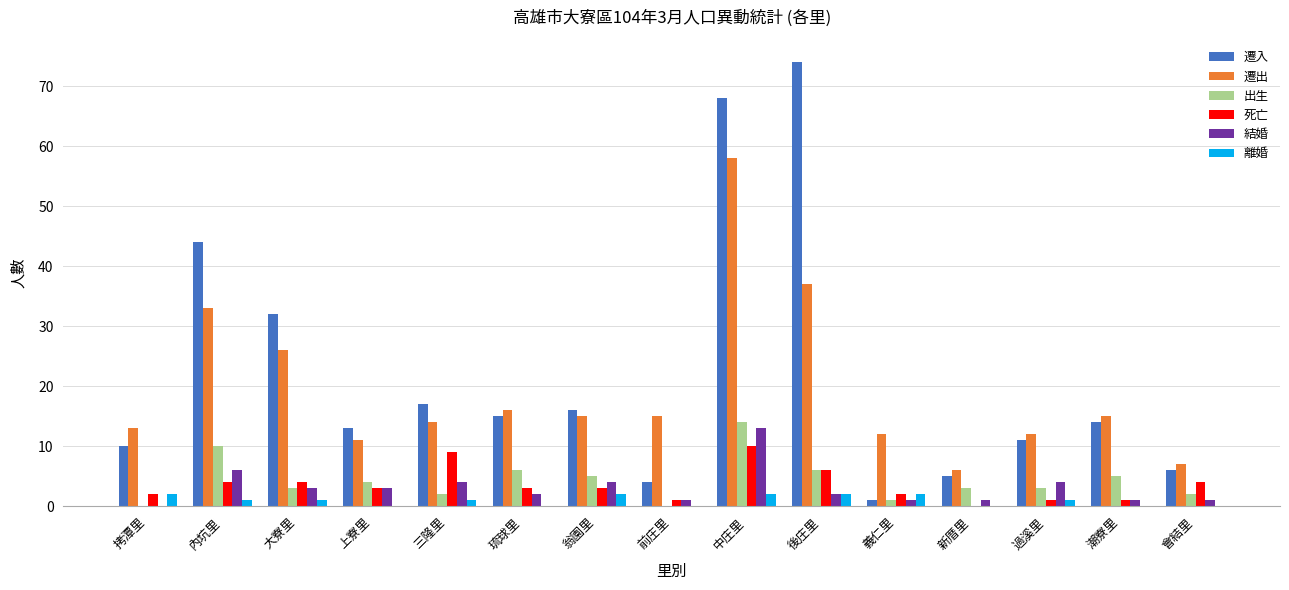

How many groups of bars are there?

15